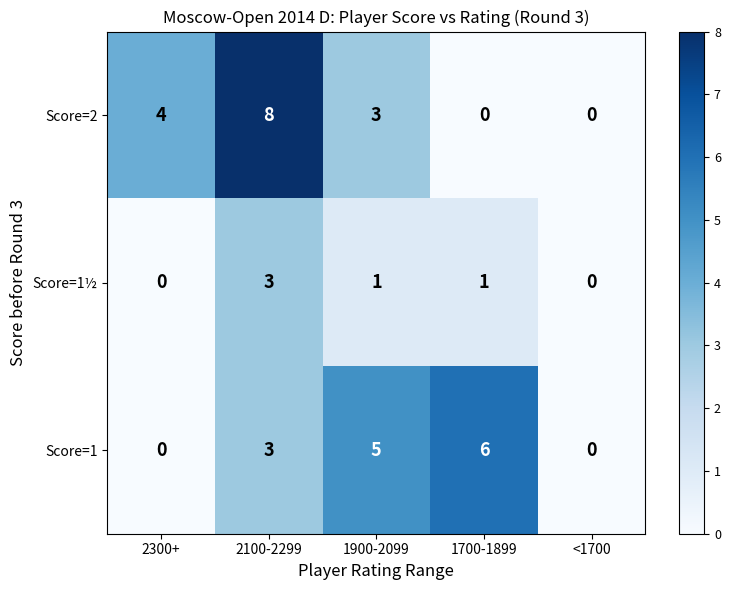

Between 2300+ and 1900-2099, which series saw the biggest shift?

Score=1